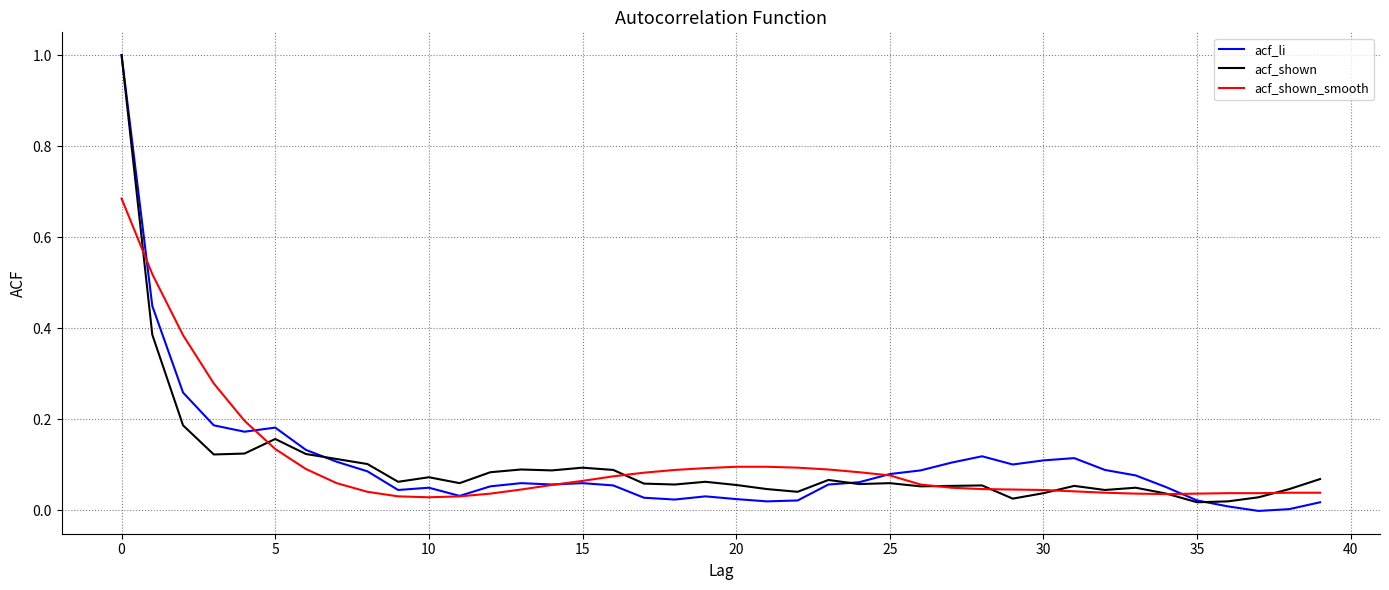

What is the highest value of the acf_li series?

1.0